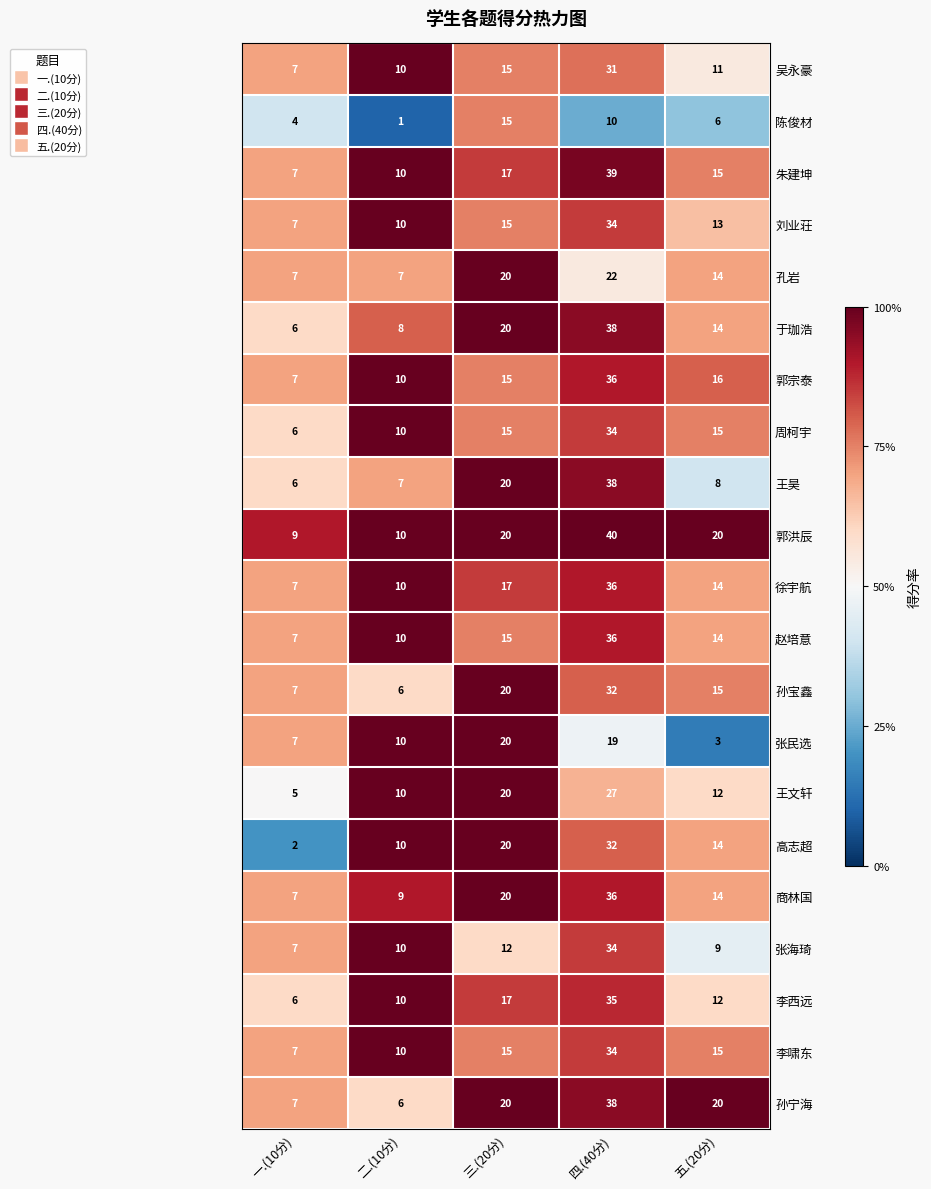

List the labels in order of 徐宇航 value, largest first.

四.(40分), 三.(20分), 五.(20分), 二.(10分), 一.(10分)